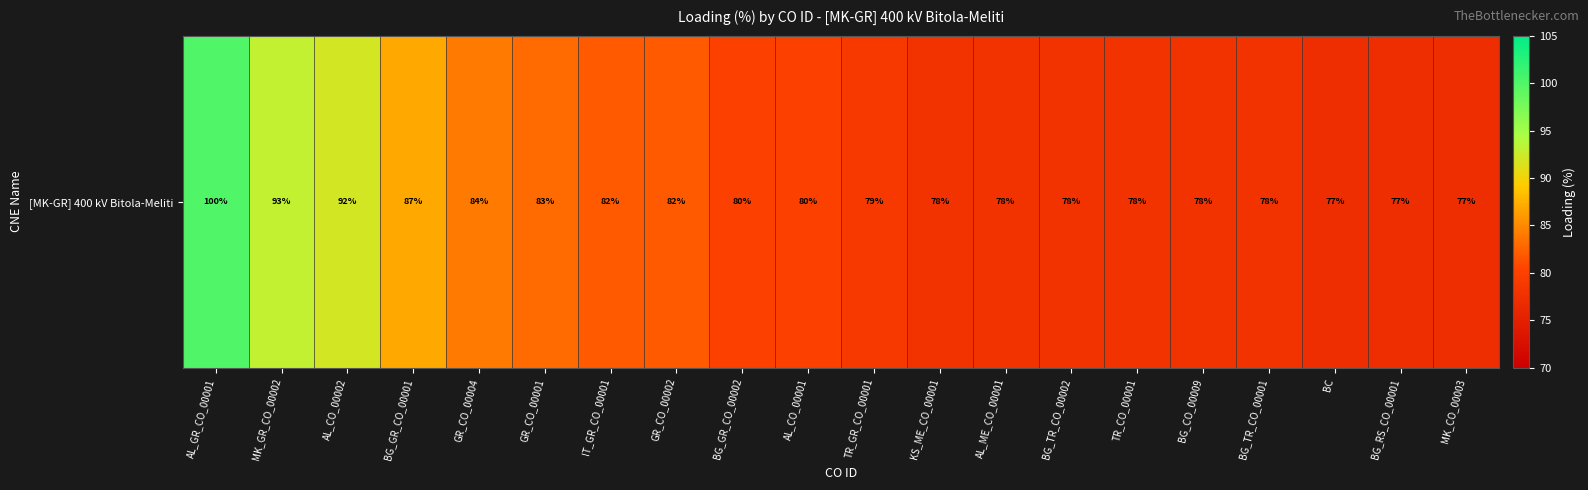

List the labels in order of value, largest first.

AL_GR_CO_00001, MK_GR_CO_00002, AL_CO_00002, BG_GR_CO_00001, GR_CO_00004, GR_CO_00001, IT_GR_CO_00001, GR_CO_00002, BG_GR_CO_00002, AL_CO_00001, TR_GR_CO_00001, KS_ME_CO_00001, AL_ME_CO_00001, BG_TR_CO_00002, TR_CO_00001, BG_CO_00009, BG_TR_CO_00001, BC, BG_RS_CO_00001, MK_CO_00003